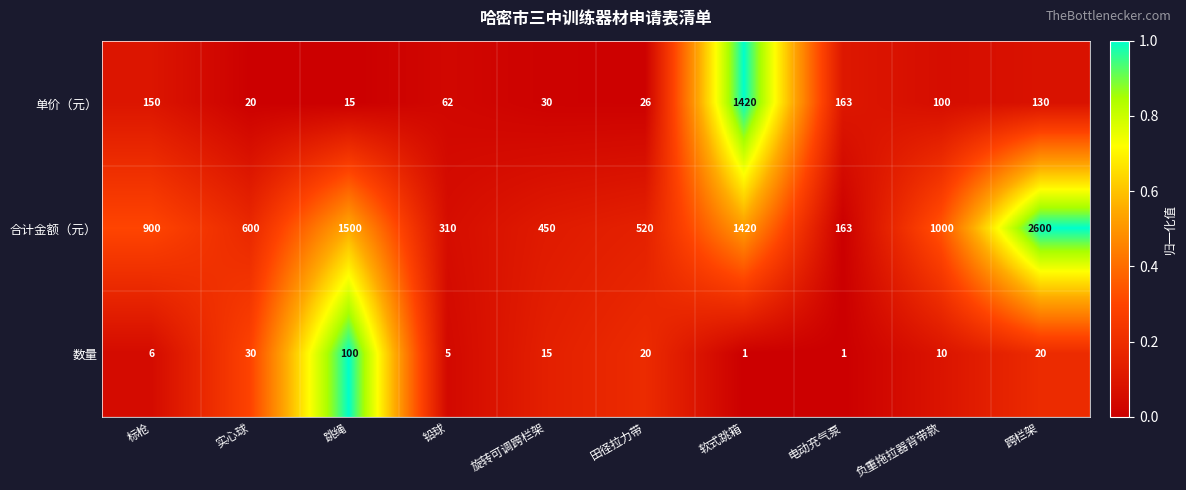

Rank the series by their maximum value, from lowest to highest.

数量, 单价（元）, 合计金额（元）